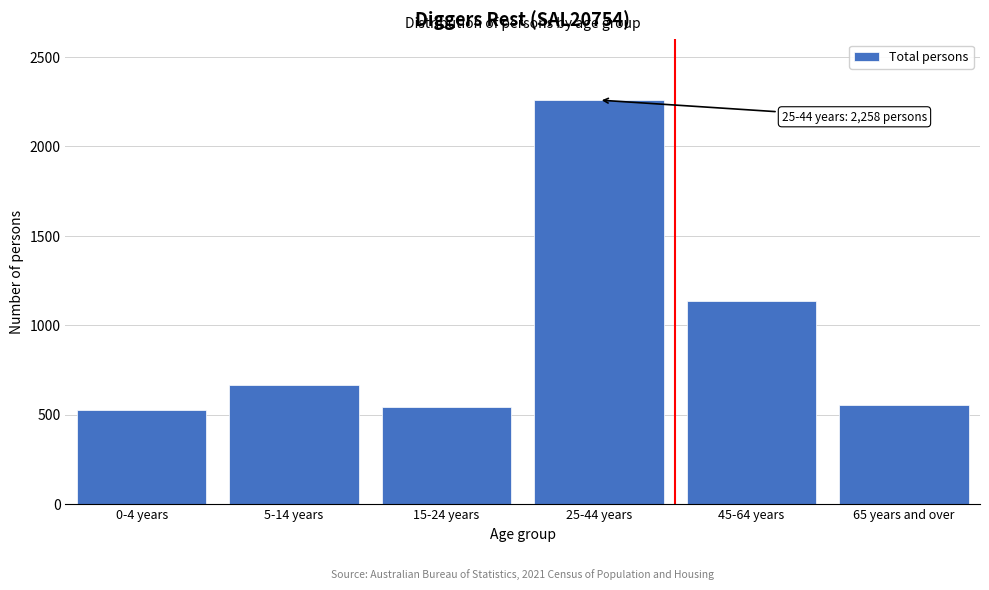

What is the minimum value shown in the chart?

523